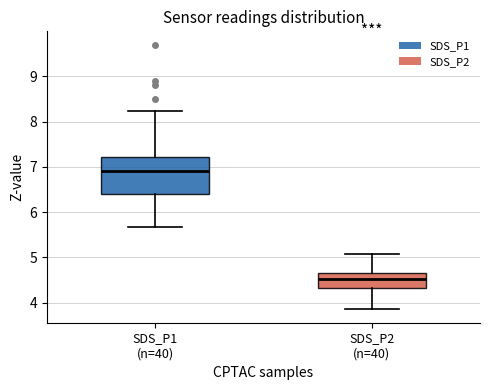

Which box's median line is the lowest?

SDS_P2 (n=40)